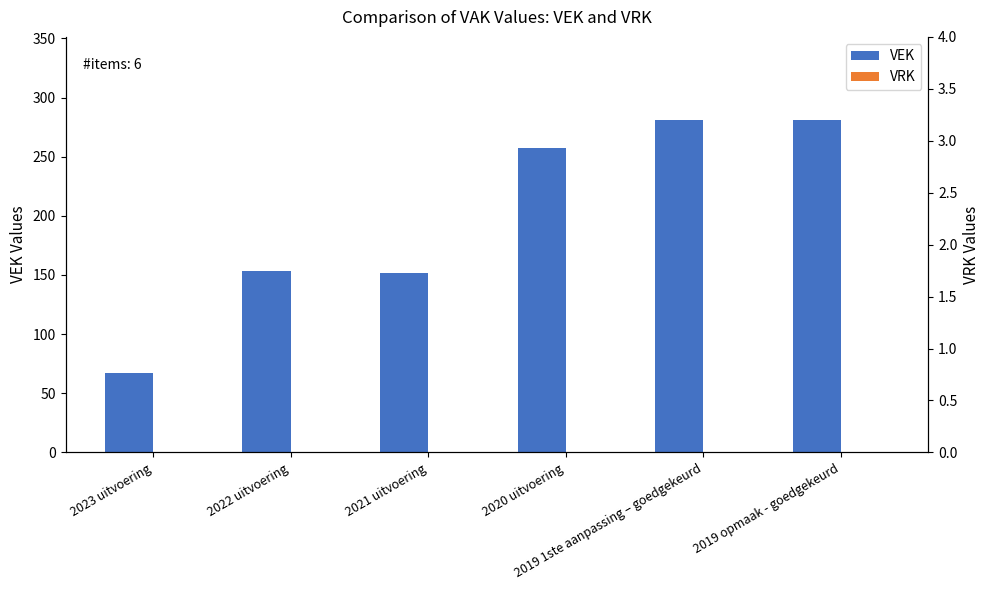

The VRK series shows 0 at 2022 uitvoering. True or false?

True